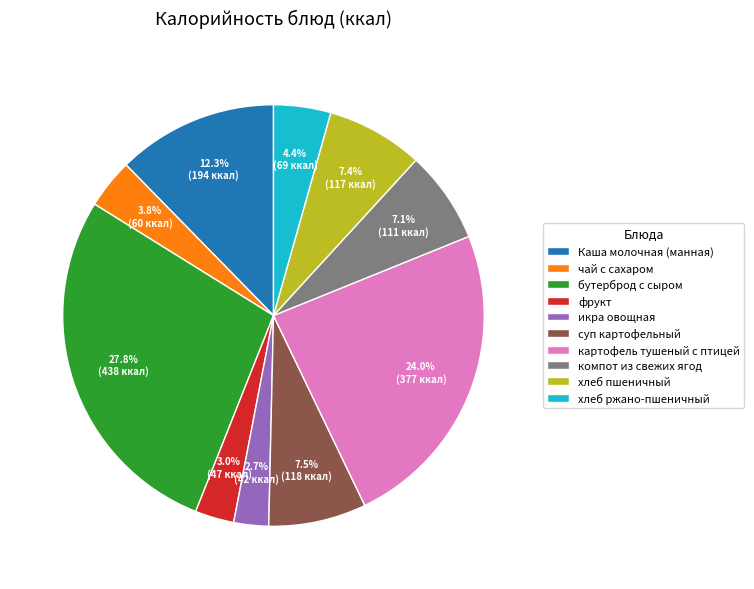

True or false: хлеб пшеничный accounts for 1% of the total.

False